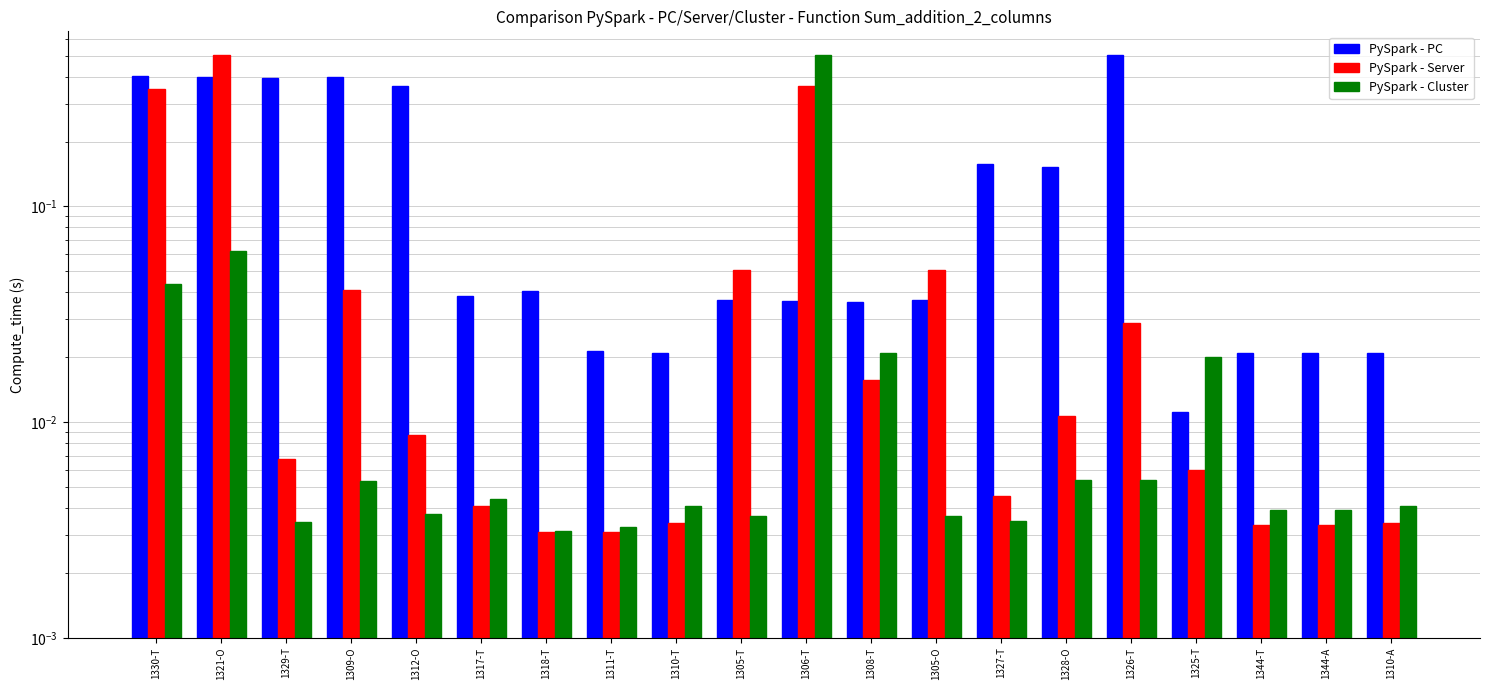

List the labels in order of PySpark - Cluster value, largest first.

1306-T, 1321-O, 1330-T, 1308-T, 1325-T, 1328-O, 1326-T, 1309-O, 1317-T, 1310-T, 1310-A, 1344-T, 1344-A, 1312-O, 1305-T, 1305-O, 1327-T, 1329-T, 1311-T, 1318-T